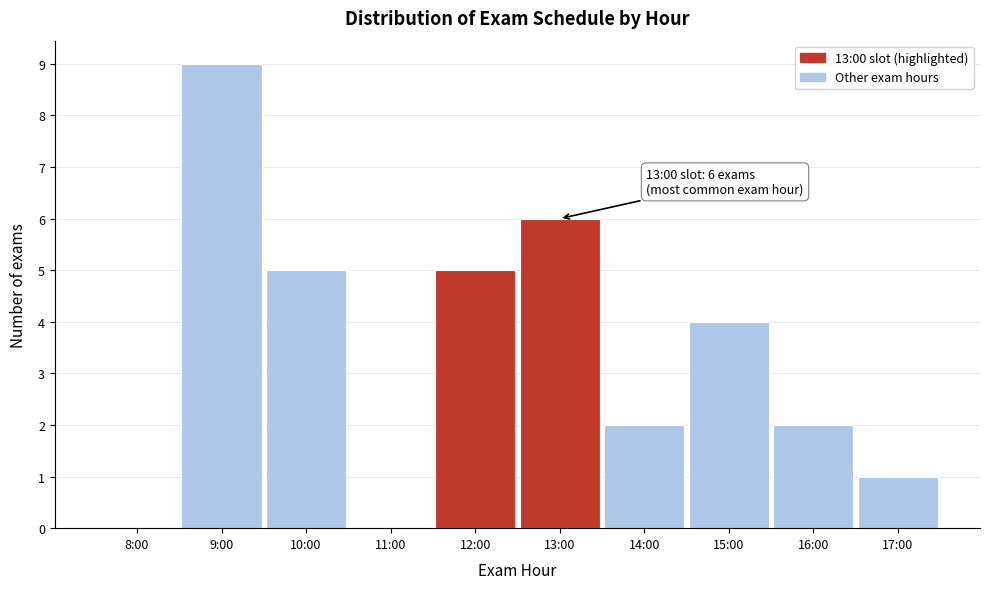

Reading left to right, list all the values displayed in this chart.

8:00=0	9:00=9	10:00=5	11:00=0	12:00=5	13:00=6	14:00=2	15:00=4	16:00=2	17:00=1